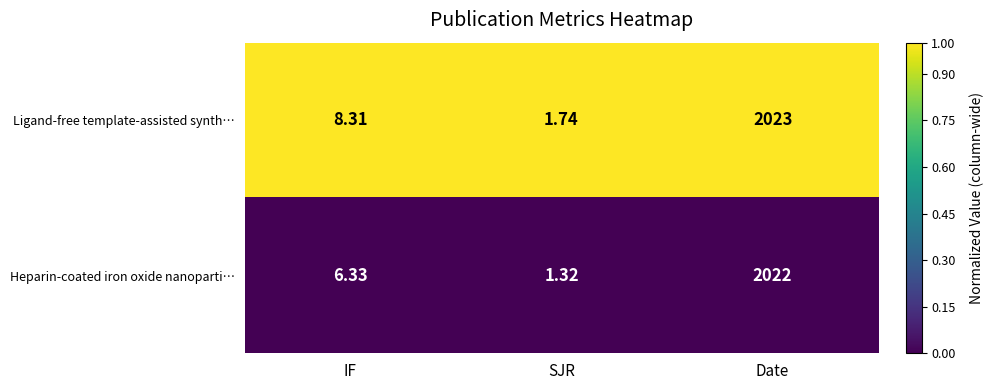

Which series has the widest spread of values?

Ligand-free template-assisted synth…